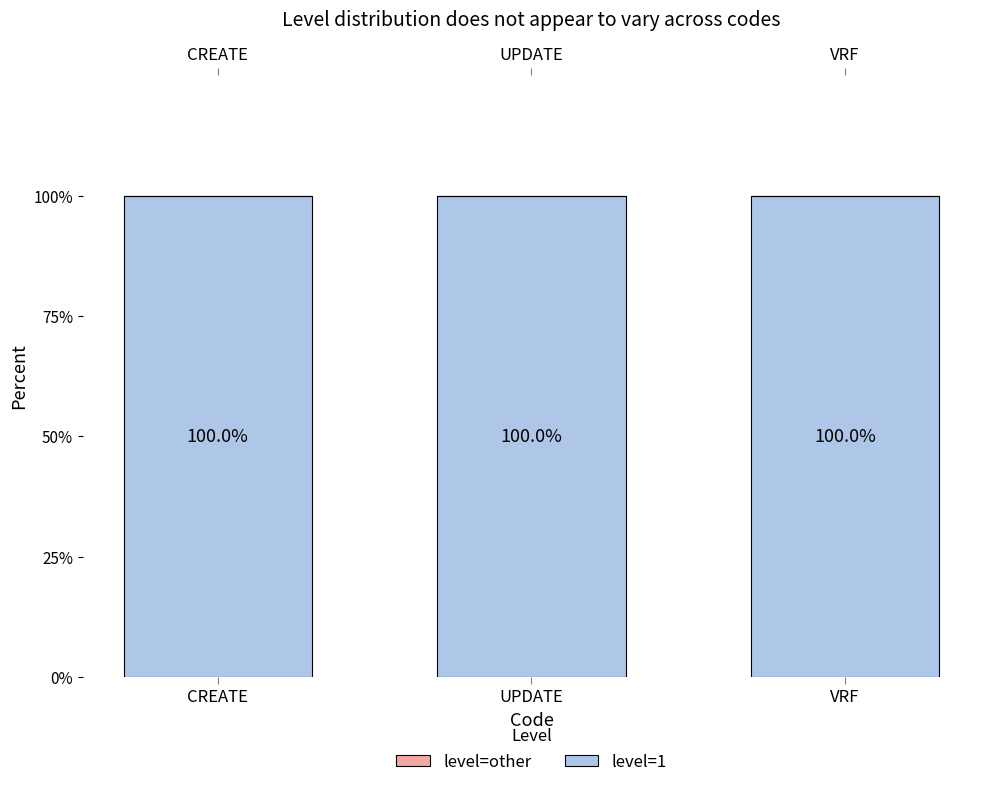

What are all the series names shown in the legend?

level=1, level=other